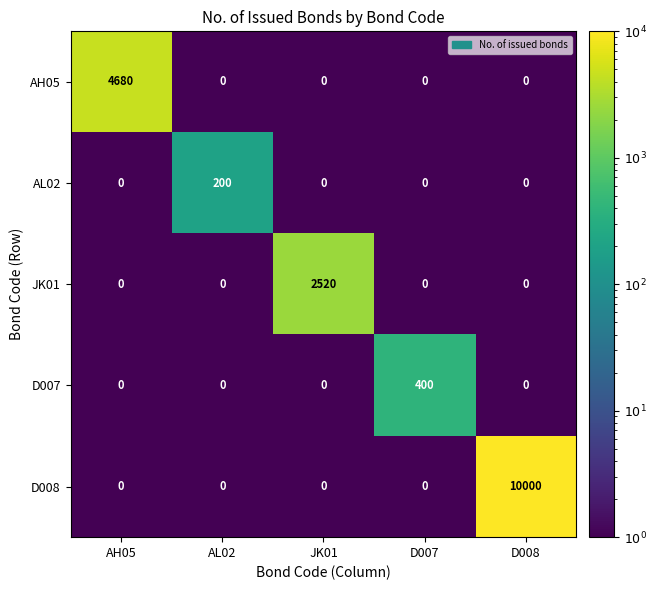

Is it true that JK01 equals 0 at D007?

True